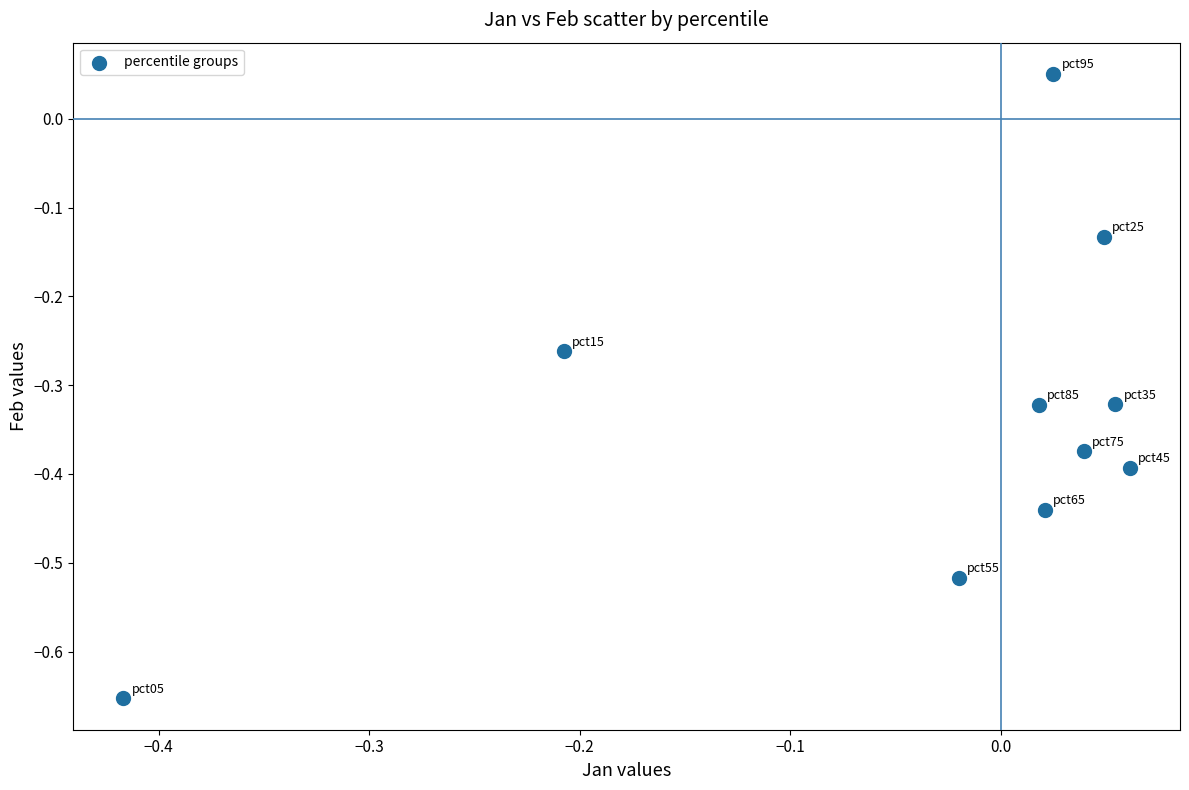

What is the range of Y values (max minus min)?

0.7